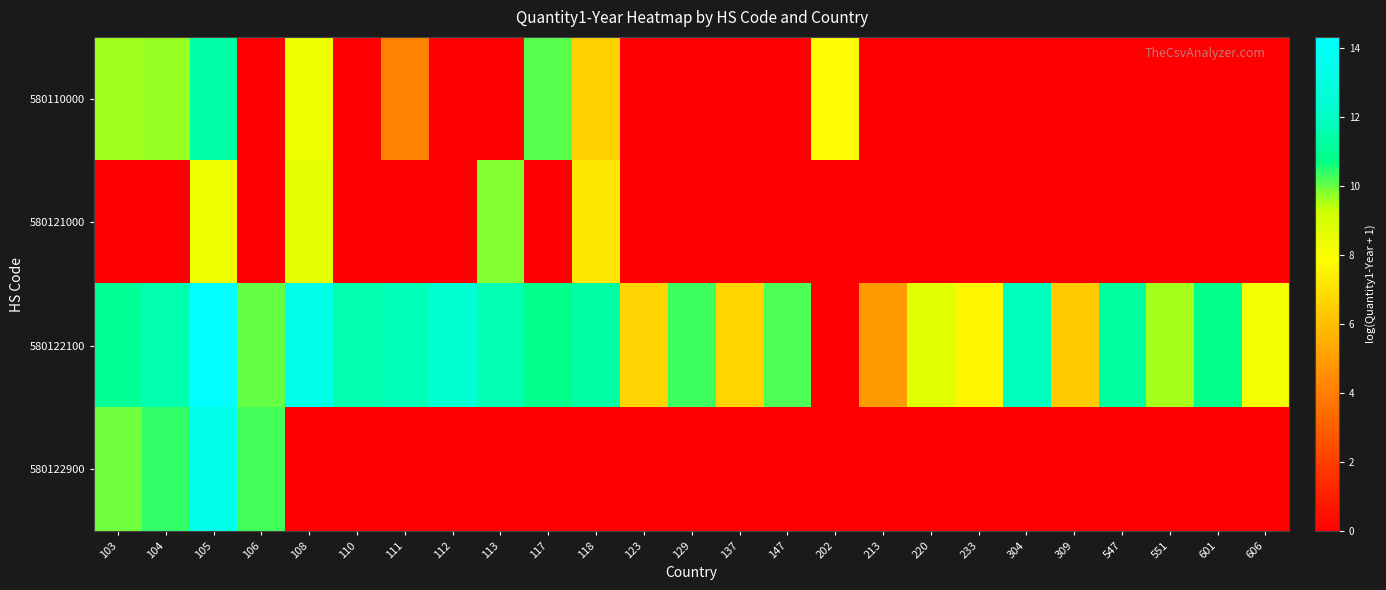

How many series are shown in this chart?

4